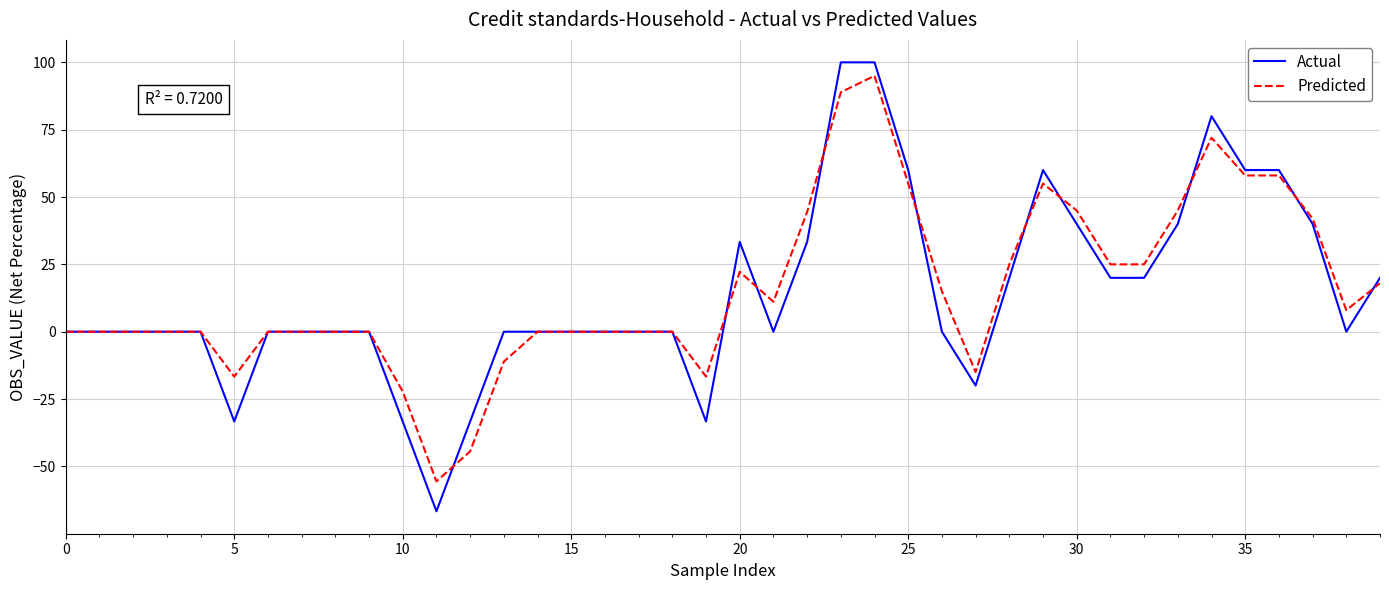

What is the highest value of the Predicted series?

95.0